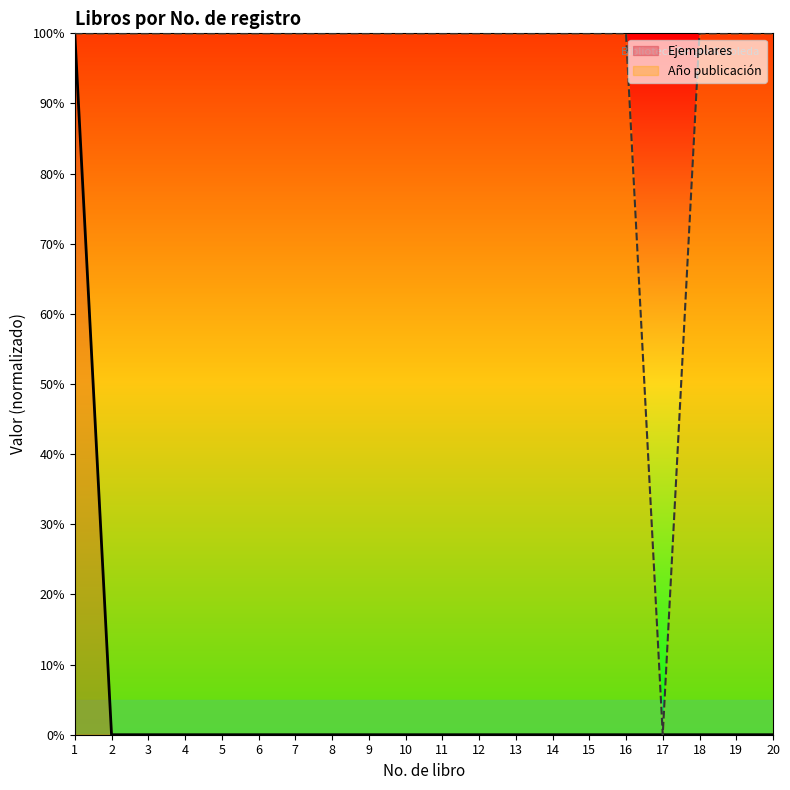

What is the total value across all series at 18?

100